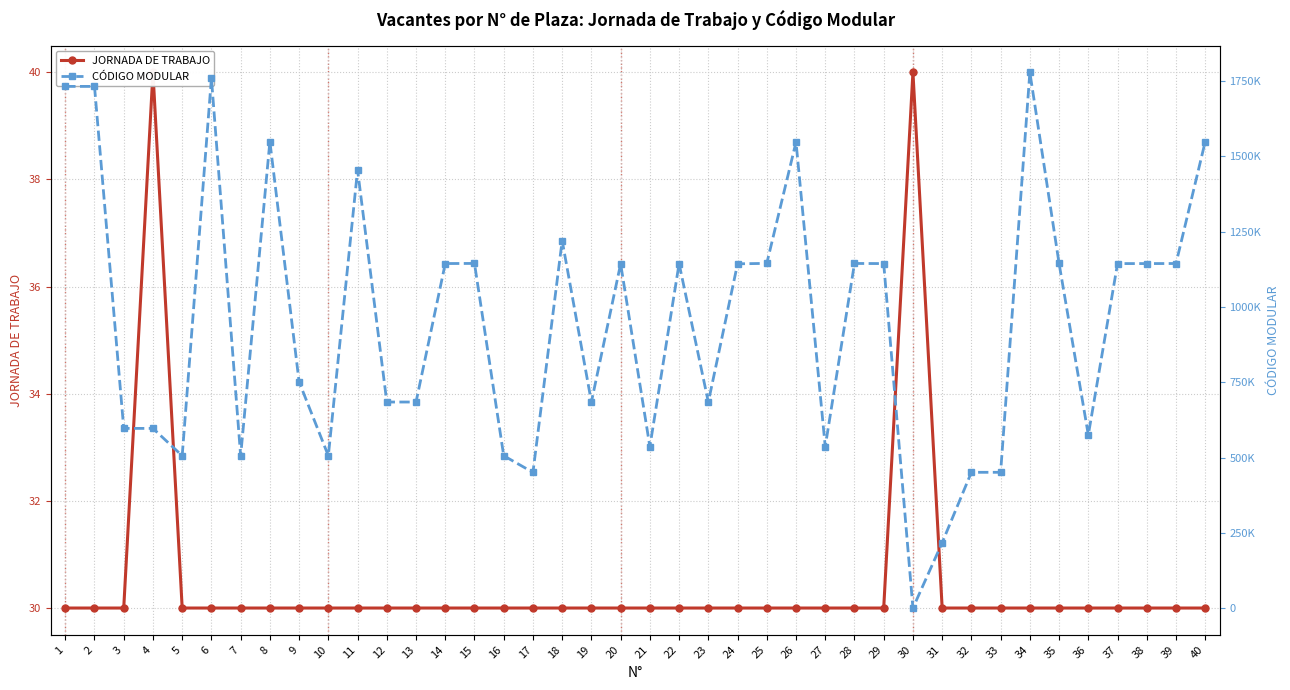

What is the value of the JORNADA DE TRABAJO point at the 33rd from the left?

30